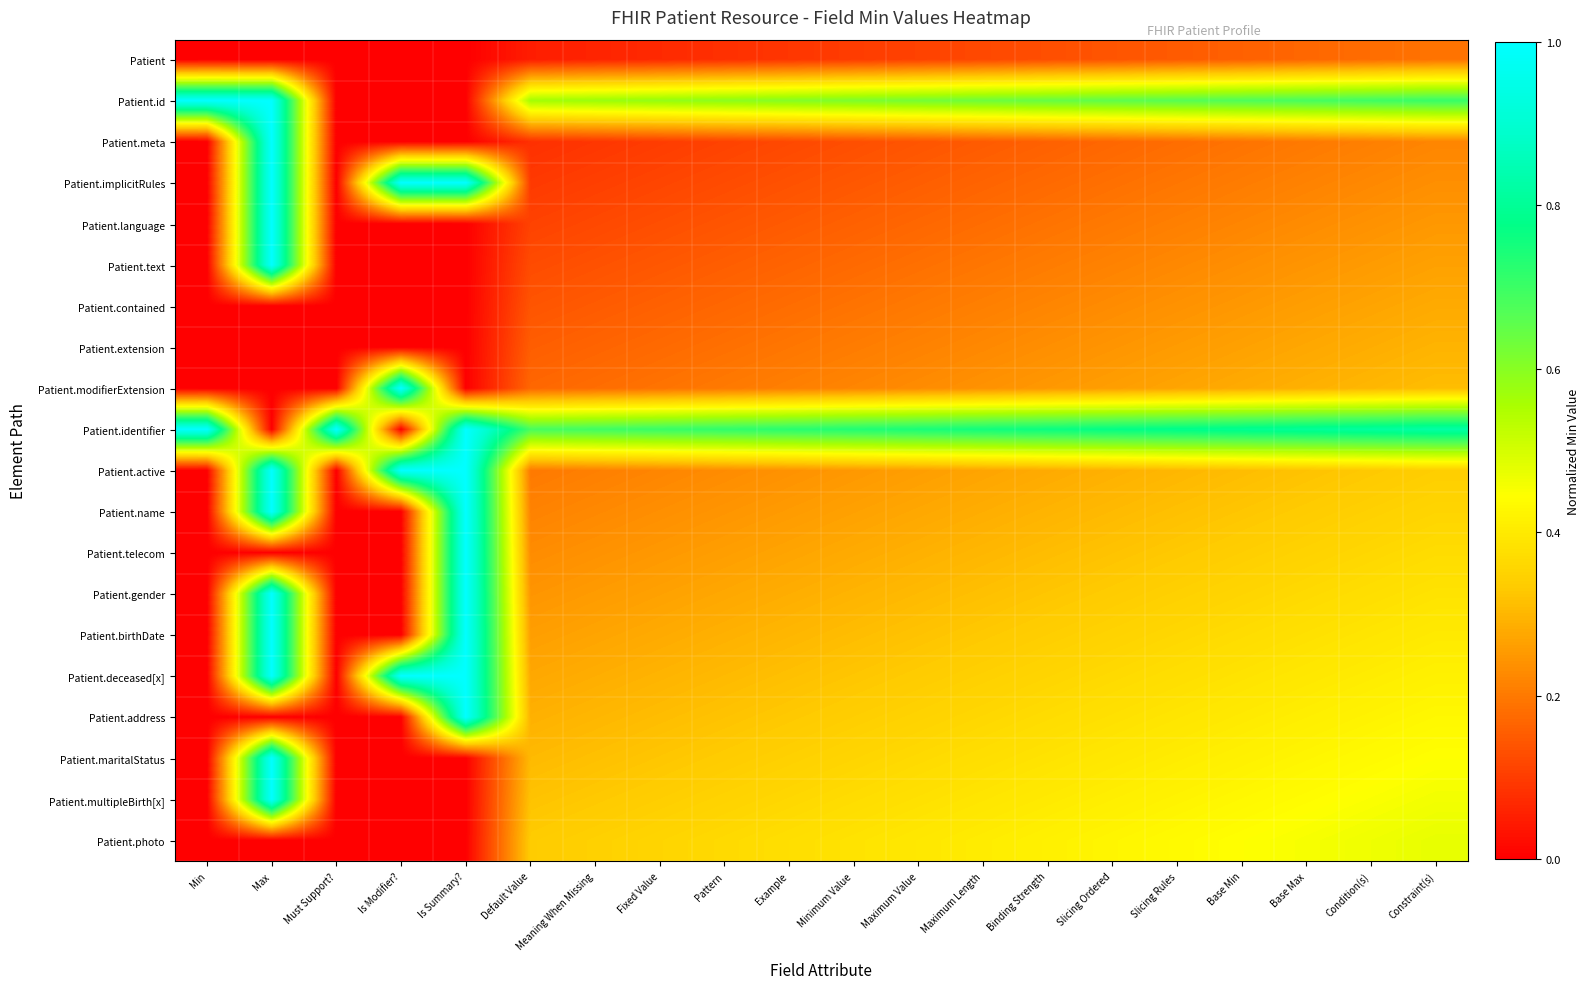

Reading left to right, what are all the values shown in this chart?

Patient: Min=0.0	Max=0.0	Must Support?=0.0	Is Modifier?=0.0	Is Summary?=0.0	Default Value=0.0	Meaning When Missing=0.1	Fixed Value=0.1	Pattern=0.1	Example=0.1	Minimum Value=0.1	Maximum Value=0.1	Maximum Length=0.1	Binding Strength=0.1	Slicing Ordered=0.1	Slicing Rules=0.1	Base Min=0.2	Base Max=0.2	Condition(s)=0.2	Constraint(s)=0.2
Patient.id: Min=1.0	Max=1.0	Must Support?=0.0	Is Modifier?=0.0	Is Summary?=0.0	Default Value=0.6	Meaning When Missing=0.6	Fixed Value=0.6	Pattern=0.6	Example=0.6	Minimum Value=0.6	Maximum Value=0.6	Maximum Length=0.6	Binding Strength=0.6	Slicing Ordered=0.7	Slicing Rules=0.7	Base Min=0.7	Base Max=0.7	Condition(s)=0.7	Constraint(s)=0.7
Patient.meta: Min=0.0	Max=1.0	Must Support?=0.0	Is Modifier?=0.0	Is Summary?=0.0	Default Value=0.1	Meaning When Missing=0.1	Fixed Value=0.1	Pattern=0.1	Example=0.1	Minimum Value=0.1	Maximum Value=0.1	Maximum Length=0.1	Binding Strength=0.2	Slicing Ordered=0.2	Slicing Rules=0.2	Base Min=0.2	Base Max=0.2	Condition(s)=0.2	Constraint(s)=0.2
Patient.implicitRules: Min=0.0	Max=1.0	Must Support?=0.0	Is Modifier?=1.0	Is Summary?=1.0	Default Value=0.1	Meaning When Missing=0.1	Fixed Value=0.1	Pattern=0.1	Example=0.1	Minimum Value=0.1	Maximum Value=0.2	Maximum Length=0.2	Binding Strength=0.2	Slicing Ordered=0.2	Slicing Rules=0.2	Base Min=0.2	Base Max=0.2	Condition(s)=0.2	Constraint(s)=0.2
Patient.language: Min=0.0	Max=1.0	Must Support?=0.0	Is Modifier?=0.0	Is Summary?=0.0	Default Value=0.1	Meaning When Missing=0.1	Fixed Value=0.1	Pattern=0.1	Example=0.1	Minimum Value=0.2	Maximum Value=0.2	Maximum Length=0.2	Binding Strength=0.2	Slicing Ordered=0.2	Slicing Rules=0.2	Base Min=0.2	Base Max=0.2	Condition(s)=0.2	Constraint(s)=0.2
Patient.text: Min=0.0	Max=1.0	Must Support?=0.0	Is Modifier?=0.0	Is Summary?=0.0	Default Value=0.1	Meaning When Missing=0.1	Fixed Value=0.1	Pattern=0.2	Example=0.2	Minimum Value=0.2	Maximum Value=0.2	Maximum Length=0.2	Binding Strength=0.2	Slicing Ordered=0.2	Slicing Rules=0.2	Base Min=0.2	Base Max=0.2	Condition(s)=0.3	Constraint(s)=0.3
Patient.contained: Min=0.0	Max=0.0	Must Support?=0.0	Is Modifier?=0.0	Is Summary?=0.0	Default Value=0.1	Meaning When Missing=0.1	Fixed Value=0.2	Pattern=0.2	Example=0.2	Minimum Value=0.2	Maximum Value=0.2	Maximum Length=0.2	Binding Strength=0.2	Slicing Ordered=0.2	Slicing Rules=0.2	Base Min=0.2	Base Max=0.3	Condition(s)=0.3	Constraint(s)=0.3
Patient.extension: Min=0.0	Max=0.0	Must Support?=0.0	Is Modifier?=0.0	Is Summary?=0.0	Default Value=0.2	Meaning When Missing=0.2	Fixed Value=0.2	Pattern=0.2	Example=0.2	Minimum Value=0.2	Maximum Value=0.2	Maximum Length=0.2	Binding Strength=0.2	Slicing Ordered=0.2	Slicing Rules=0.3	Base Min=0.3	Base Max=0.3	Condition(s)=0.3	Constraint(s)=0.3
Patient.modifierExtension: Min=0.0	Max=0.0	Must Support?=0.0	Is Modifier?=1.0	Is Summary?=0.0	Default Value=0.2	Meaning When Missing=0.2	Fixed Value=0.2	Pattern=0.2	Example=0.2	Minimum Value=0.2	Maximum Value=0.2	Maximum Length=0.2	Binding Strength=0.2	Slicing Ordered=0.3	Slicing Rules=0.3	Base Min=0.3	Base Max=0.3	Condition(s)=0.3	Constraint(s)=0.3
Patient.identifier: Min=1.0	Max=0.0	Must Support?=1.0	Is Modifier?=0.0	Is Summary?=1.0	Default Value=0.7	Meaning When Missing=0.7	Fixed Value=0.7	Pattern=0.7	Example=0.7	Minimum Value=0.7	Maximum Value=0.7	Maximum Length=0.8	Binding Strength=0.8	Slicing Ordered=0.8	Slicing Rules=0.8	Base Min=0.8	Base Max=0.8	Condition(s)=0.8	Constraint(s)=0.8
Patient.active: Min=0.0	Max=1.0	Must Support?=0.0	Is Modifier?=1.0	Is Summary?=1.0	Default Value=0.2	Meaning When Missing=0.2	Fixed Value=0.2	Pattern=0.2	Example=0.2	Minimum Value=0.2	Maximum Value=0.3	Maximum Length=0.3	Binding Strength=0.3	Slicing Ordered=0.3	Slicing Rules=0.3	Base Min=0.3	Base Max=0.3	Condition(s)=0.3	Constraint(s)=0.3
Patient.name: Min=0.0	Max=1.0	Must Support?=0.0	Is Modifier?=0.0	Is Summary?=1.0	Default Value=0.2	Meaning When Missing=0.2	Fixed Value=0.2	Pattern=0.2	Example=0.3	Minimum Value=0.3	Maximum Value=0.3	Maximum Length=0.3	Binding Strength=0.3	Slicing Ordered=0.3	Slicing Rules=0.3	Base Min=0.3	Base Max=0.3	Condition(s)=0.3	Constraint(s)=0.4
Patient.telecom: Min=0.0	Max=0.0	Must Support?=0.0	Is Modifier?=0.0	Is Summary?=1.0	Default Value=0.2	Meaning When Missing=0.2	Fixed Value=0.2	Pattern=0.3	Example=0.3	Minimum Value=0.3	Maximum Value=0.3	Maximum Length=0.3	Binding Strength=0.3	Slicing Ordered=0.3	Slicing Rules=0.3	Base Min=0.3	Base Max=0.3	Condition(s)=0.4	Constraint(s)=0.4
Patient.gender: Min=0.0	Max=1.0	Must Support?=0.0	Is Modifier?=0.0	Is Summary?=1.0	Default Value=0.2	Meaning When Missing=0.3	Fixed Value=0.3	Pattern=0.3	Example=0.3	Minimum Value=0.3	Maximum Value=0.3	Maximum Length=0.3	Binding Strength=0.3	Slicing Ordered=0.3	Slicing Rules=0.3	Base Min=0.4	Base Max=0.4	Condition(s)=0.4	Constraint(s)=0.4
Patient.birthDate: Min=0.0	Max=1.0	Must Support?=0.0	Is Modifier?=0.0	Is Summary?=1.0	Default Value=0.3	Meaning When Missing=0.3	Fixed Value=0.3	Pattern=0.3	Example=0.3	Minimum Value=0.3	Maximum Value=0.3	Maximum Length=0.3	Binding Strength=0.3	Slicing Ordered=0.3	Slicing Rules=0.4	Base Min=0.4	Base Max=0.4	Condition(s)=0.4	Constraint(s)=0.4
Patient.deceased[x]: Min=0.0	Max=1.0	Must Support?=0.0	Is Modifier?=1.0	Is Summary?=1.0	Default Value=0.3	Meaning When Missing=0.3	Fixed Value=0.3	Pattern=0.3	Example=0.3	Minimum Value=0.3	Maximum Value=0.3	Maximum Length=0.3	Binding Strength=0.4	Slicing Ordered=0.4	Slicing Rules=0.4	Base Min=0.4	Base Max=0.4	Condition(s)=0.4	Constraint(s)=0.4
Patient.address: Min=0.0	Max=0.0	Must Support?=0.0	Is Modifier?=0.0	Is Summary?=1.0	Default Value=0.3	Meaning When Missing=0.3	Fixed Value=0.3	Pattern=0.3	Example=0.3	Minimum Value=0.3	Maximum Value=0.3	Maximum Length=0.4	Binding Strength=0.4	Slicing Ordered=0.4	Slicing Rules=0.4	Base Min=0.4	Base Max=0.4	Condition(s)=0.4	Constraint(s)=0.4
Patient.maritalStatus: Min=0.0	Max=1.0	Must Support?=0.0	Is Modifier?=0.0	Is Summary?=0.0	Default Value=0.3	Meaning When Missing=0.3	Fixed Value=0.3	Pattern=0.3	Example=0.3	Minimum Value=0.4	Maximum Value=0.4	Maximum Length=0.4	Binding Strength=0.4	Slicing Ordered=0.4	Slicing Rules=0.4	Base Min=0.4	Base Max=0.4	Condition(s)=0.4	Constraint(s)=0.4
Patient.multipleBirth[x]: Min=0.0	Max=1.0	Must Support?=0.0	Is Modifier?=0.0	Is Summary?=0.0	Default Value=0.3	Meaning When Missing=0.3	Fixed Value=0.3	Pattern=0.3	Example=0.4	Minimum Value=0.4	Maximum Value=0.4	Maximum Length=0.4	Binding Strength=0.4	Slicing Ordered=0.4	Slicing Rules=0.4	Base Min=0.4	Base Max=0.4	Condition(s)=0.4	Constraint(s)=0.5
Patient.photo: Min=0.0	Max=0.0	Must Support?=0.0	Is Modifier?=0.0	Is Summary?=0.0	Default Value=0.3	Meaning When Missing=0.3	Fixed Value=0.4	Pattern=0.4	Example=0.4	Minimum Value=0.4	Maximum Value=0.4	Maximum Length=0.4	Binding Strength=0.4	Slicing Ordered=0.4	Slicing Rules=0.4	Base Min=0.4	Base Max=0.5	Condition(s)=0.5	Constraint(s)=0.5